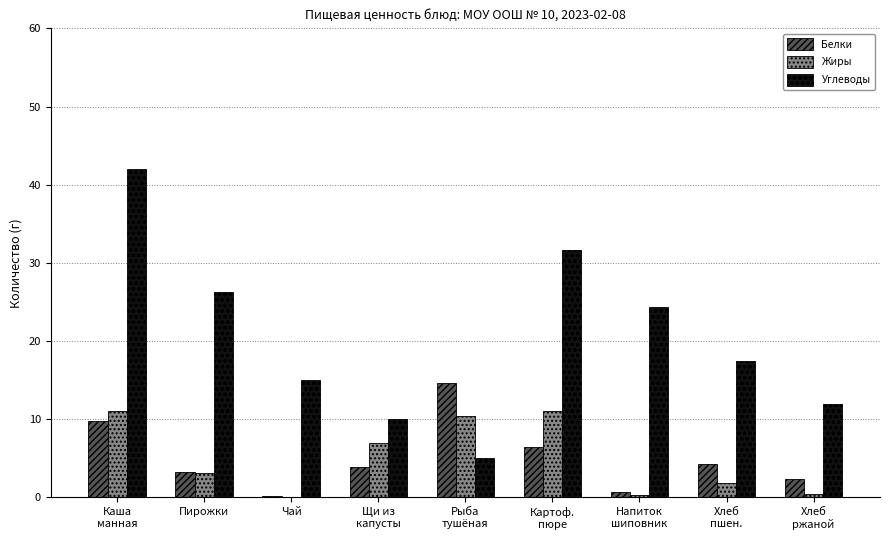

What is the greatest value displayed?

42.0